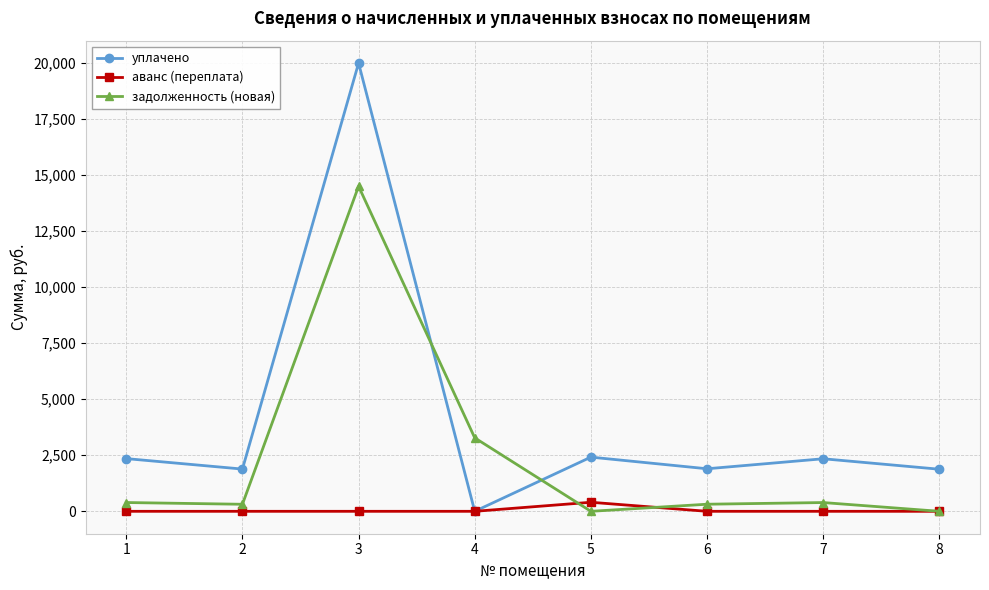

True or false: задолженность (новая) has more than 1 interior local peaks.

True